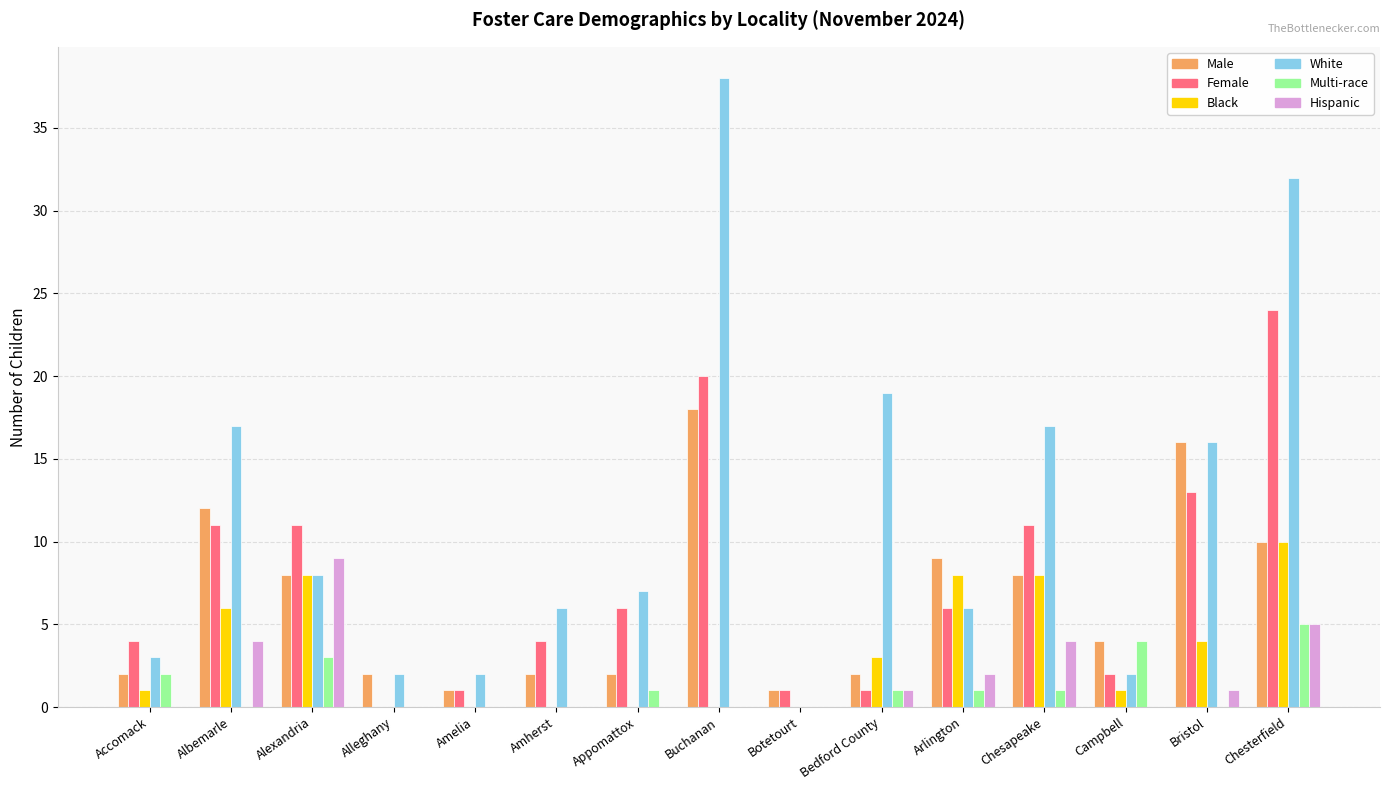

Is the value of Hispanic at Botetourt greater than the value of Male at Botetourt?

No